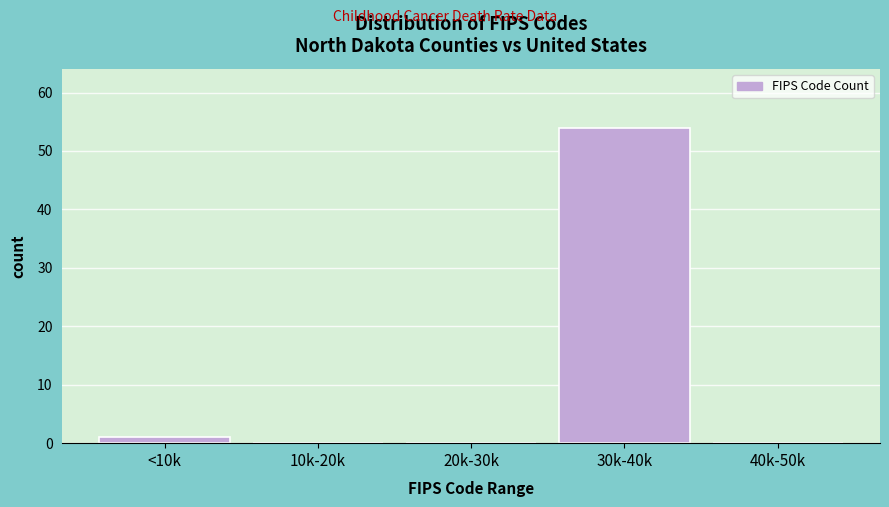

Reading right to left, list all the values displayed in this chart.

40k-50k=0	30k-40k=54	20k-30k=0	10k-20k=0	<10k=1